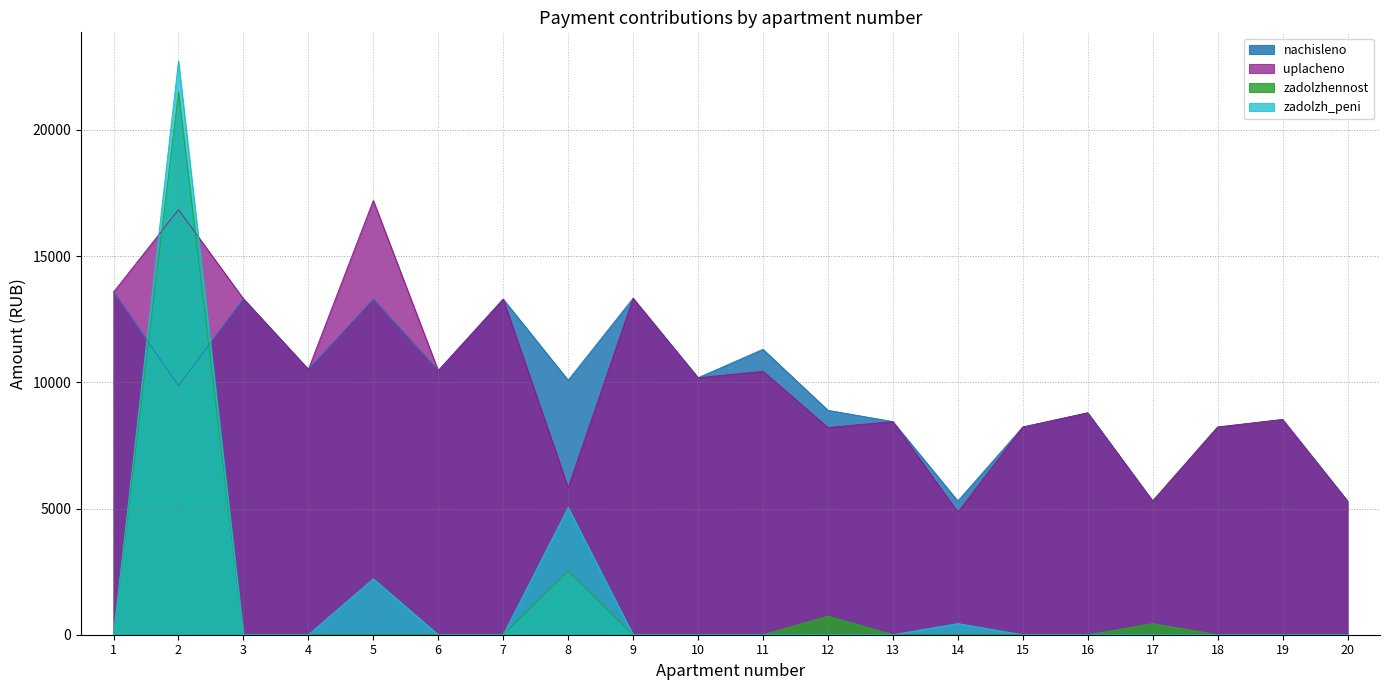

Which has a higher value, 9 or 16?

9